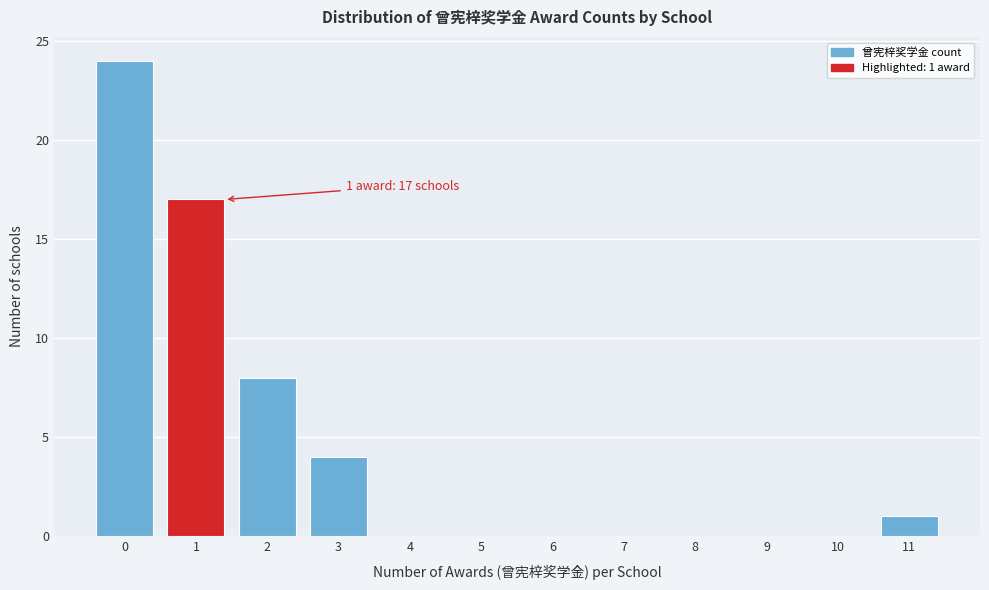

Reading left to right, what are all the values shown in this chart?

0=24	1=17	2=8	3=4	4=0	5=0	6=0	7=0	8=0	9=0	10=0	11=1